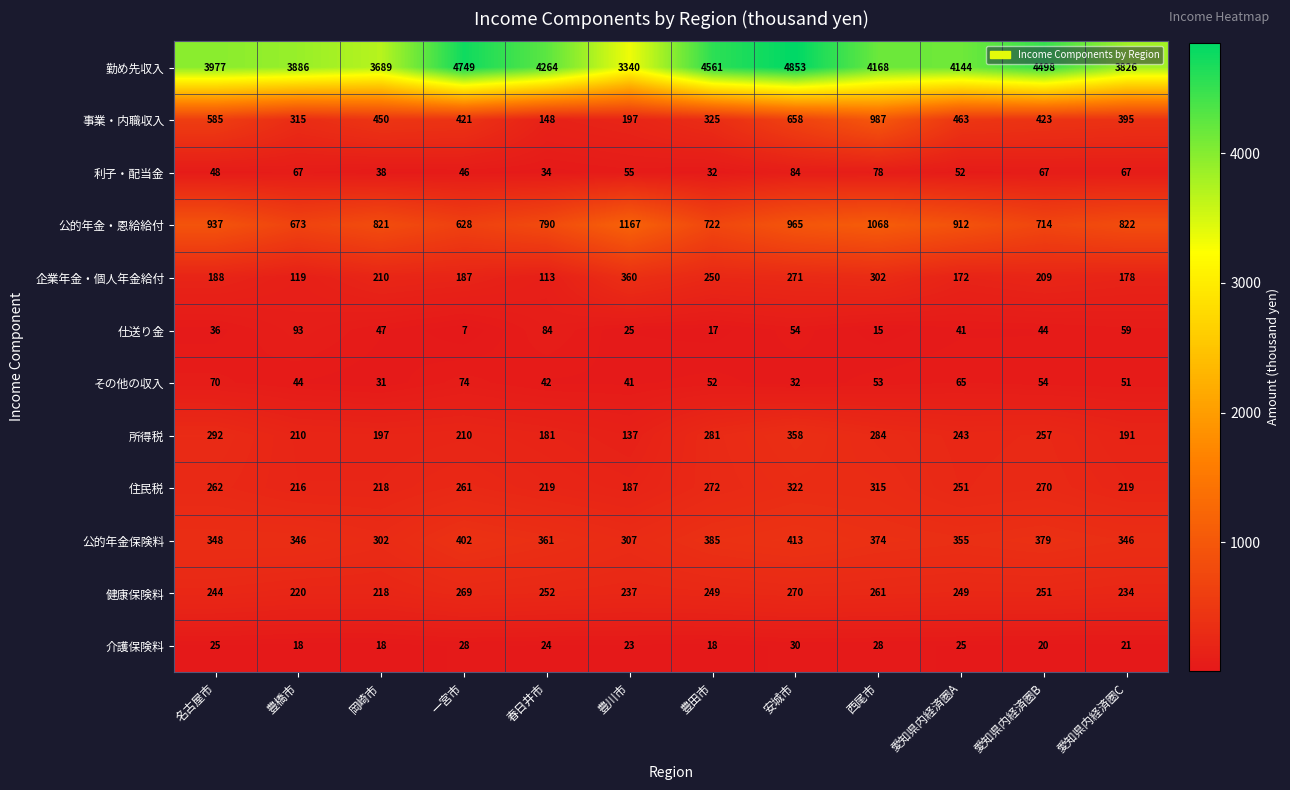

Which series has the largest range (max minus min)?

勤め先収入